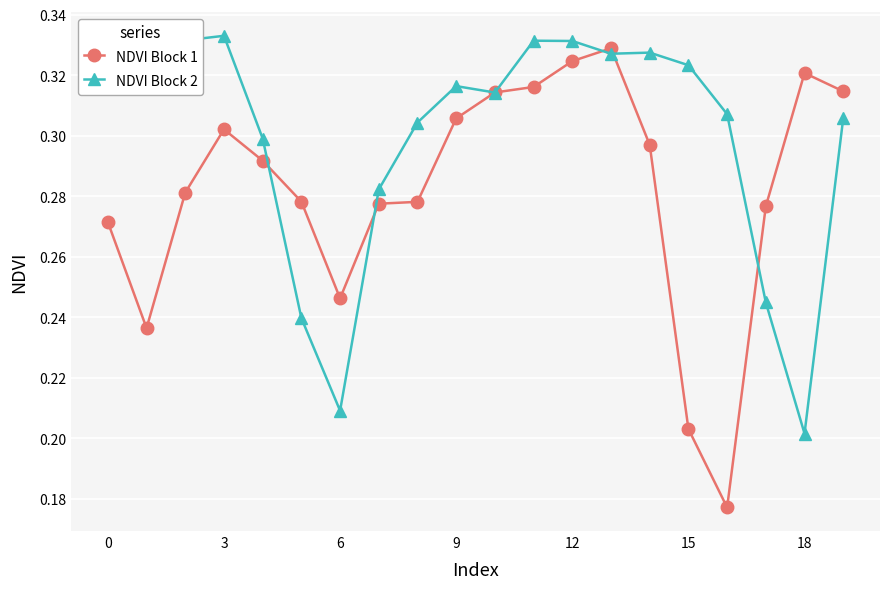

How many NDVI Block 1 values are between 0 and 1?

20